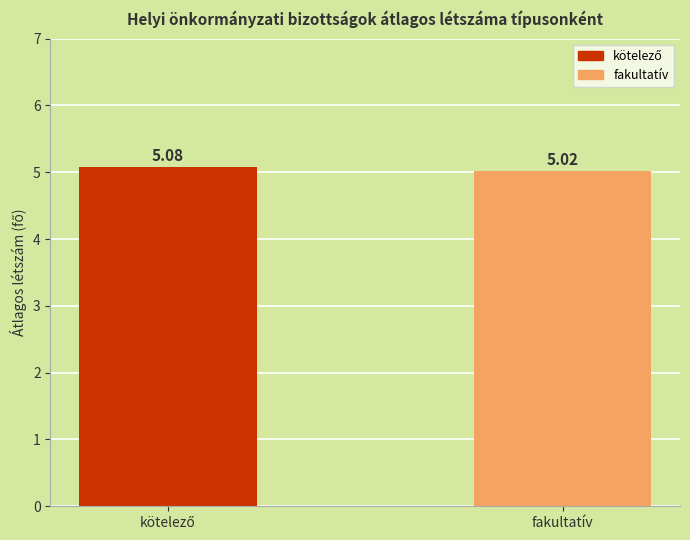

What is the sum of all values?

10.1